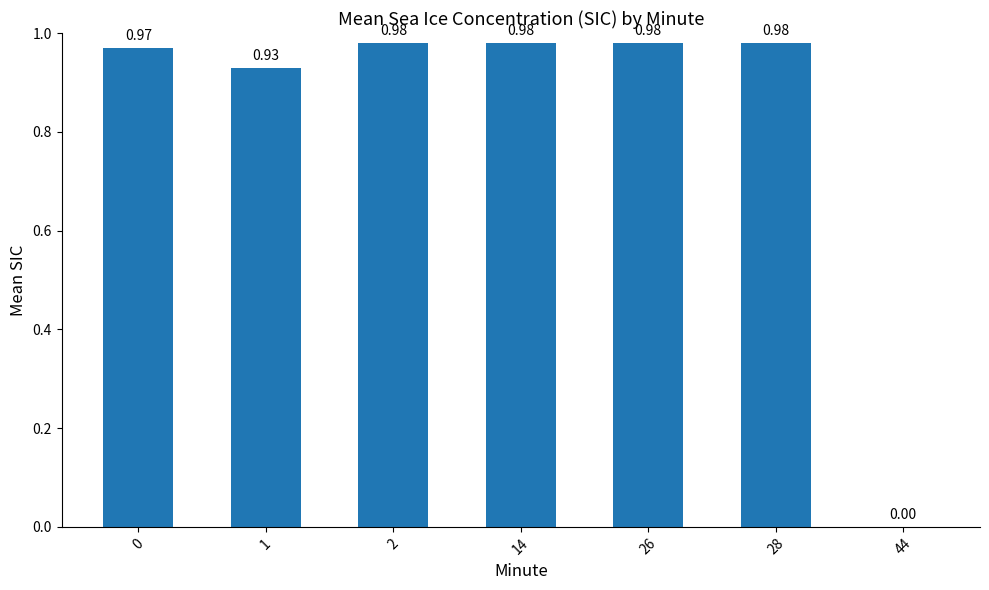

What is the change in value from 28 to 44?

-1.0